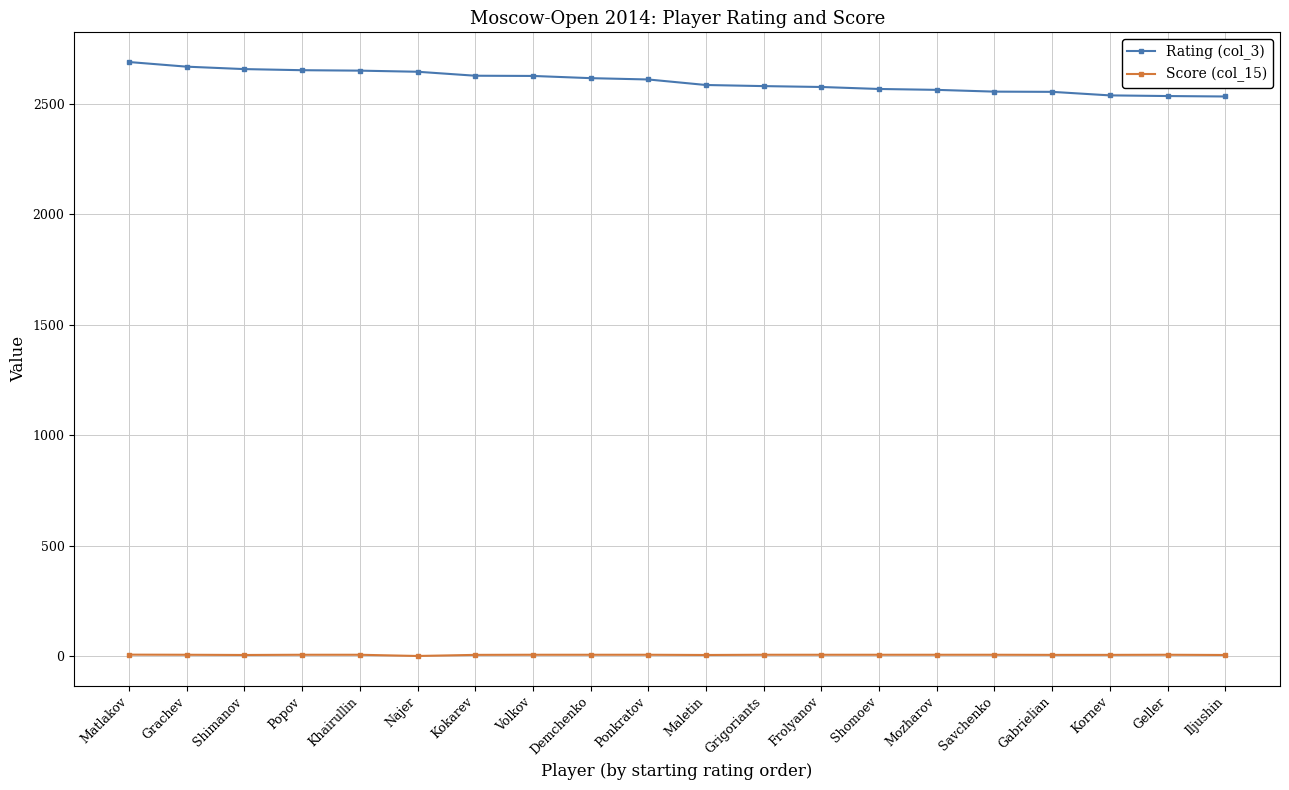

What is the value of the Rating (col_3) point at the 13th from the left?

2577.0